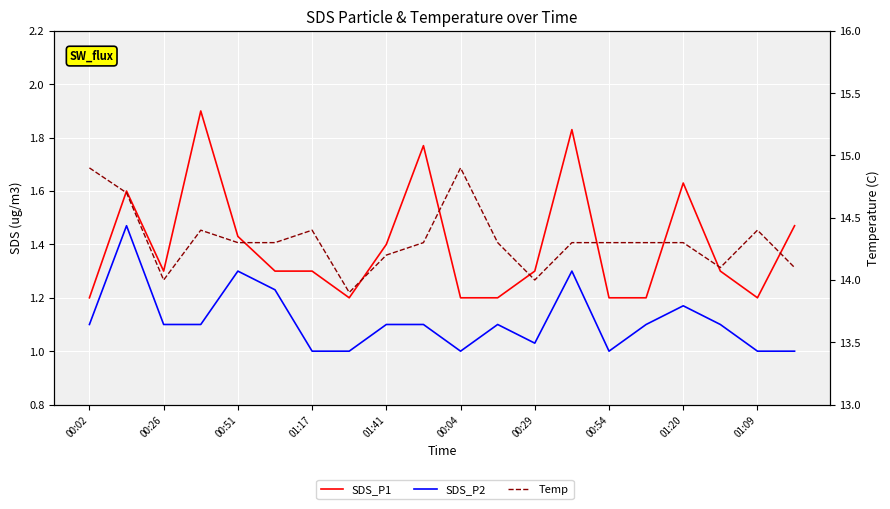

What is the total value across all series at 01:20?

17.1